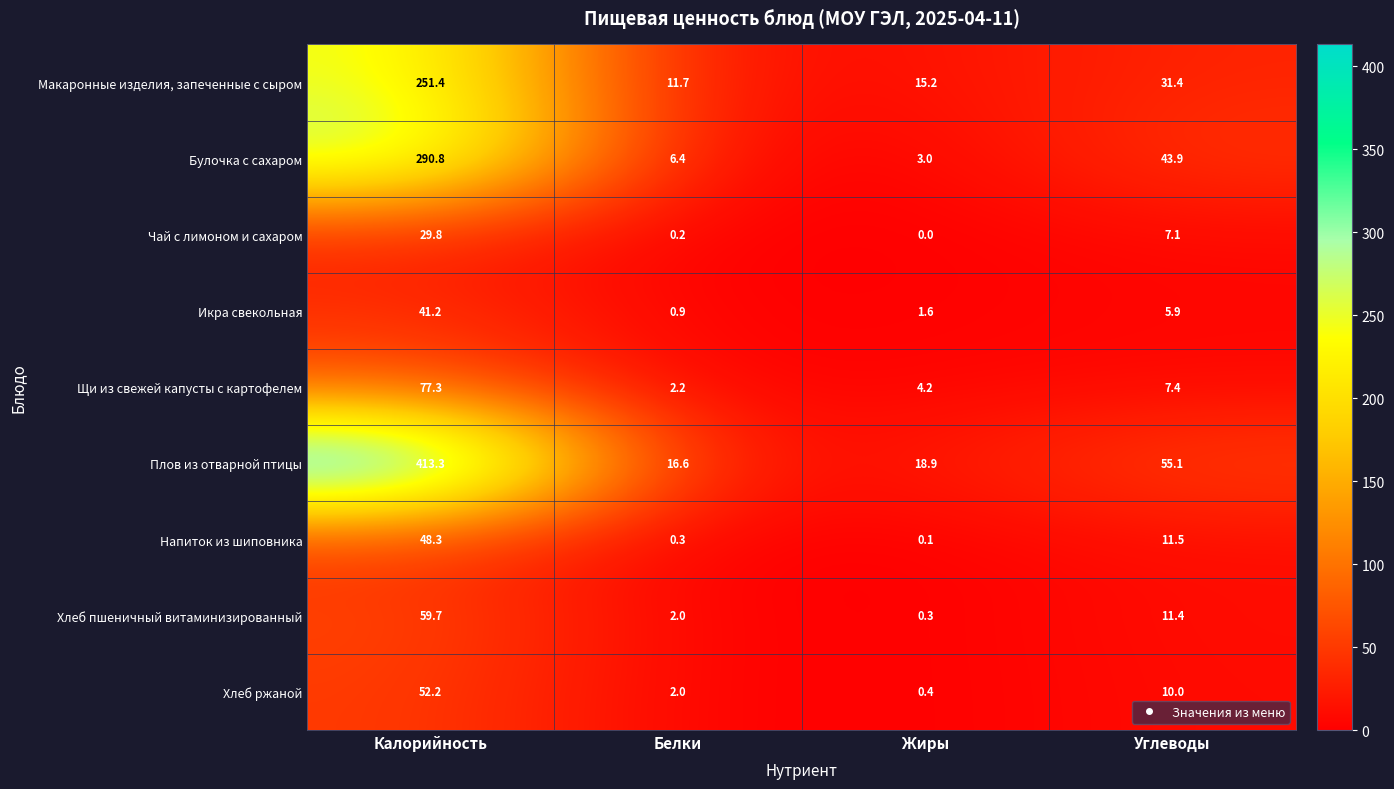

Rank the series at Жиры from highest to lowest value.

Плов из отварной птицы, Макаронные изделия, запеченные с сыром, Щи из свежей капусты с картофелем, Булочка с сахаром, Икра свекольная, Хлеб ржаной, Хлеб пшеничный витаминизированный, Напиток из шиповника, Чай с лимоном и сахаром